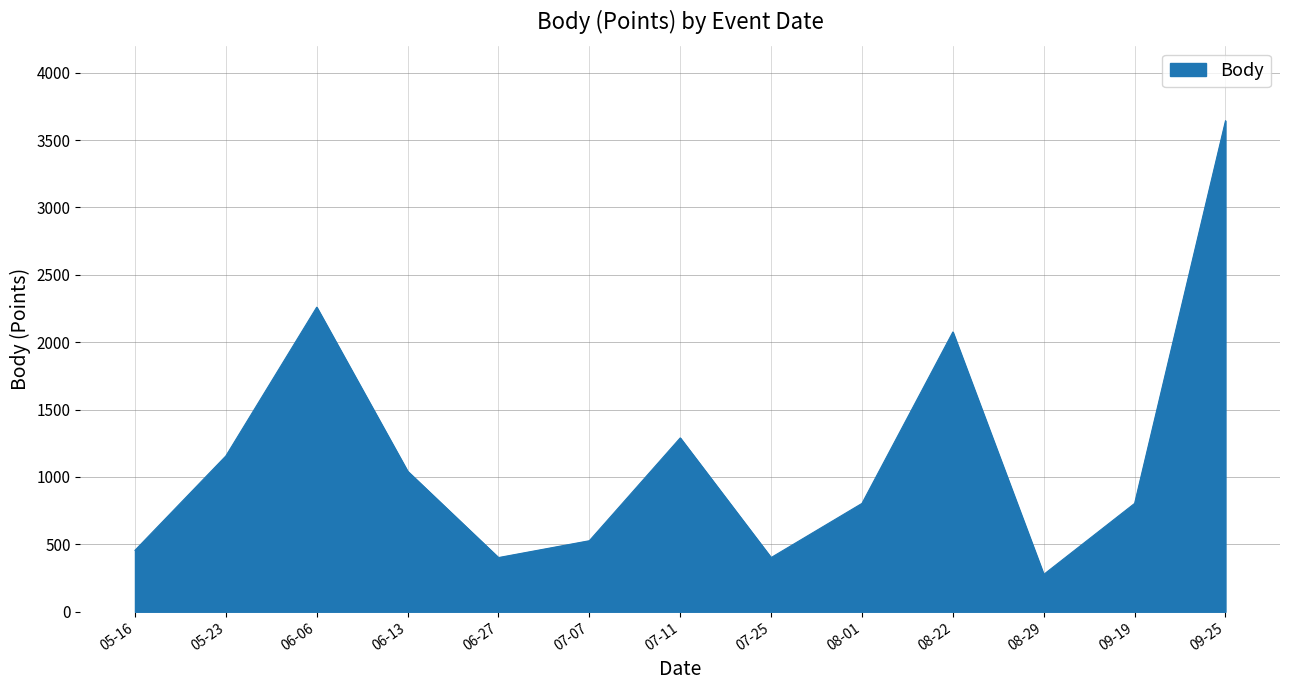

Does the chart display data point markers on the line(s)?

No